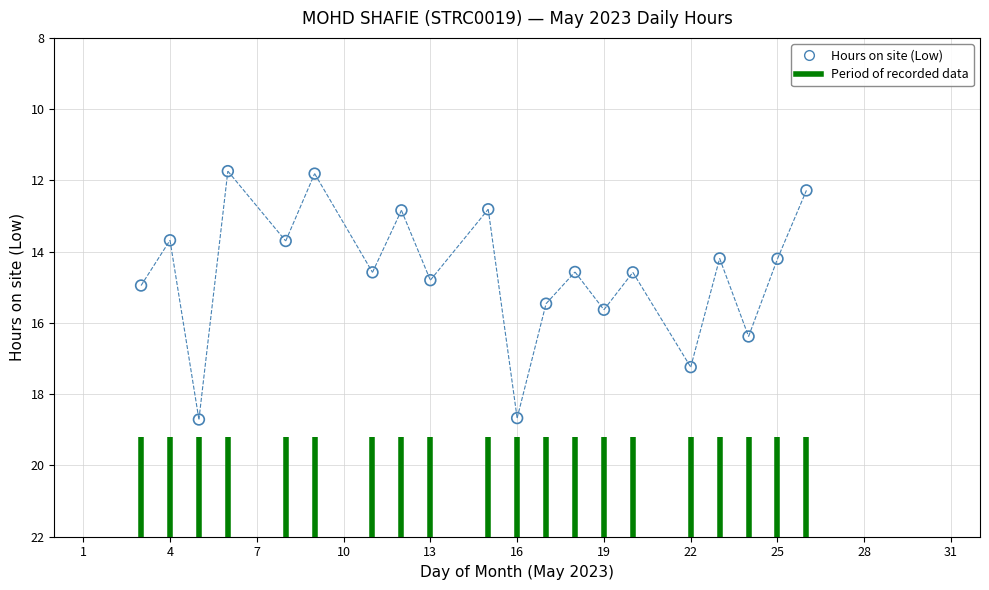

What is the range of Y values (max minus min)?

7.0